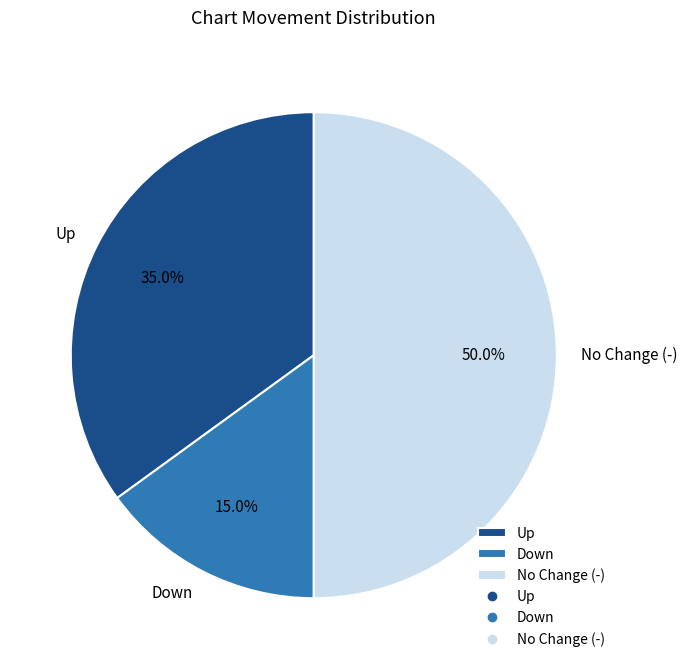

Between Up and Down, which is larger?

Up